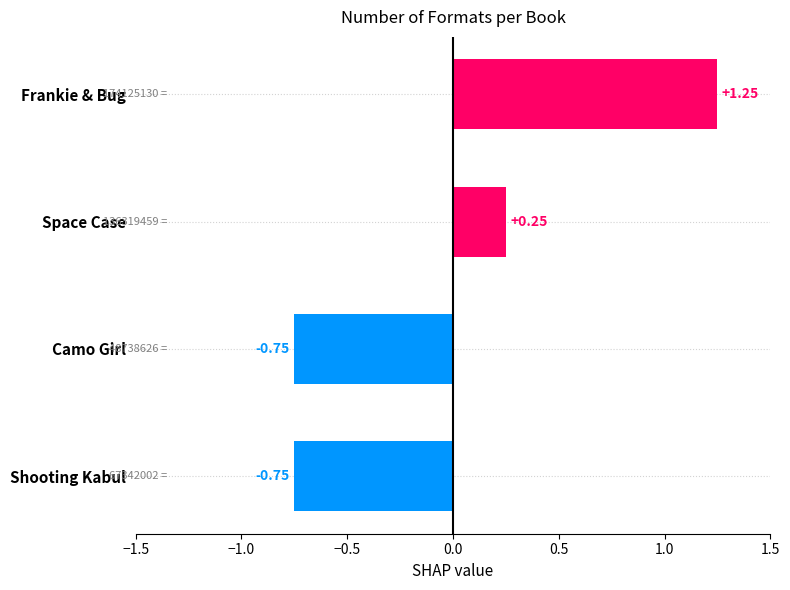

What is the sum of the values at Camo Girl and Frankie & Bug?

0.5